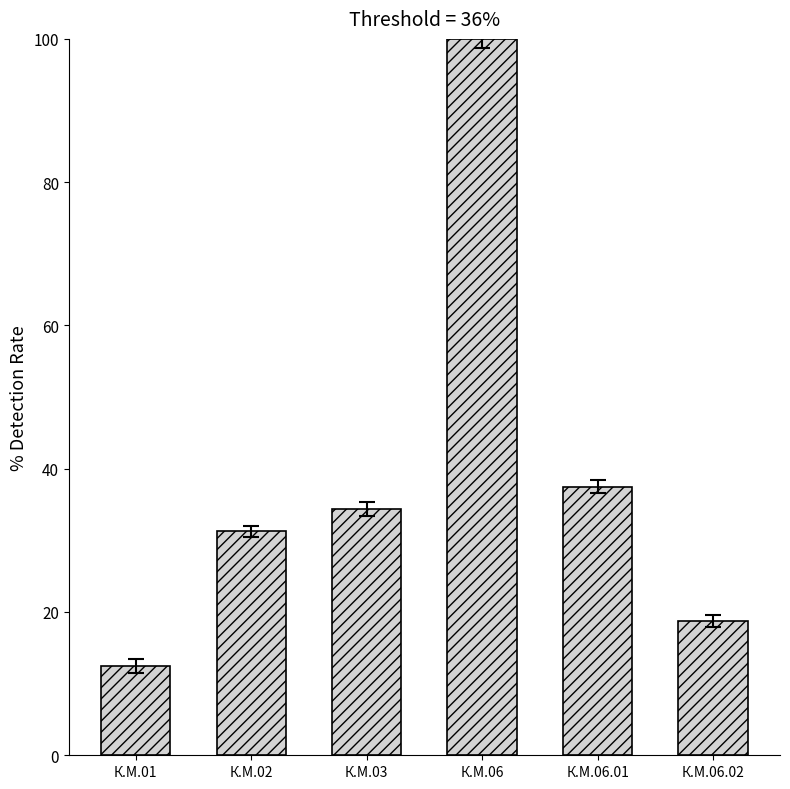

What is the sum of all values?

234.4